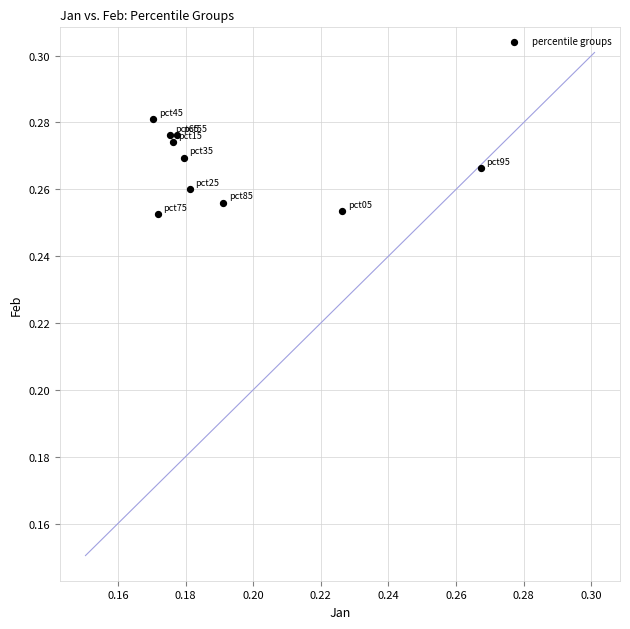

How many points are shown in the scatter plot?

10